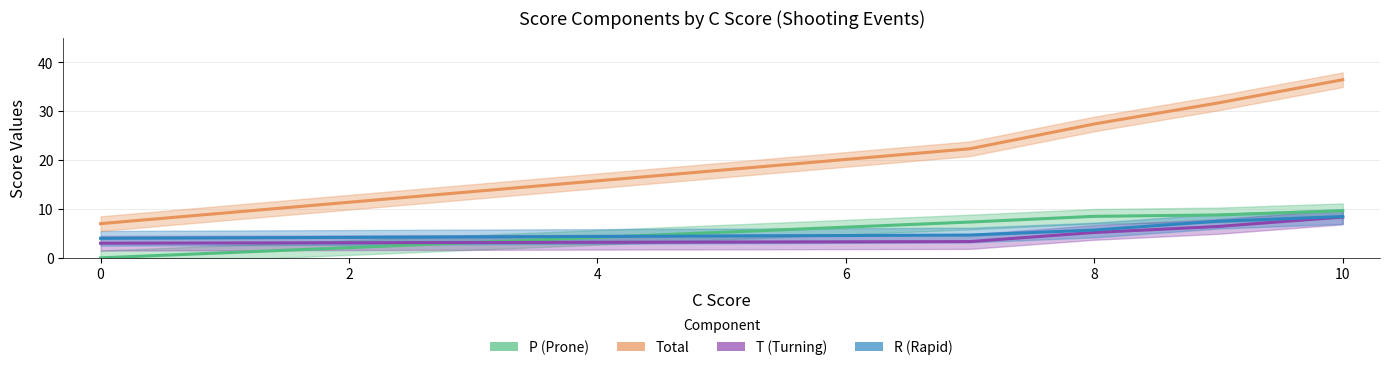

At how many categories does at least one series exceed 19?

4